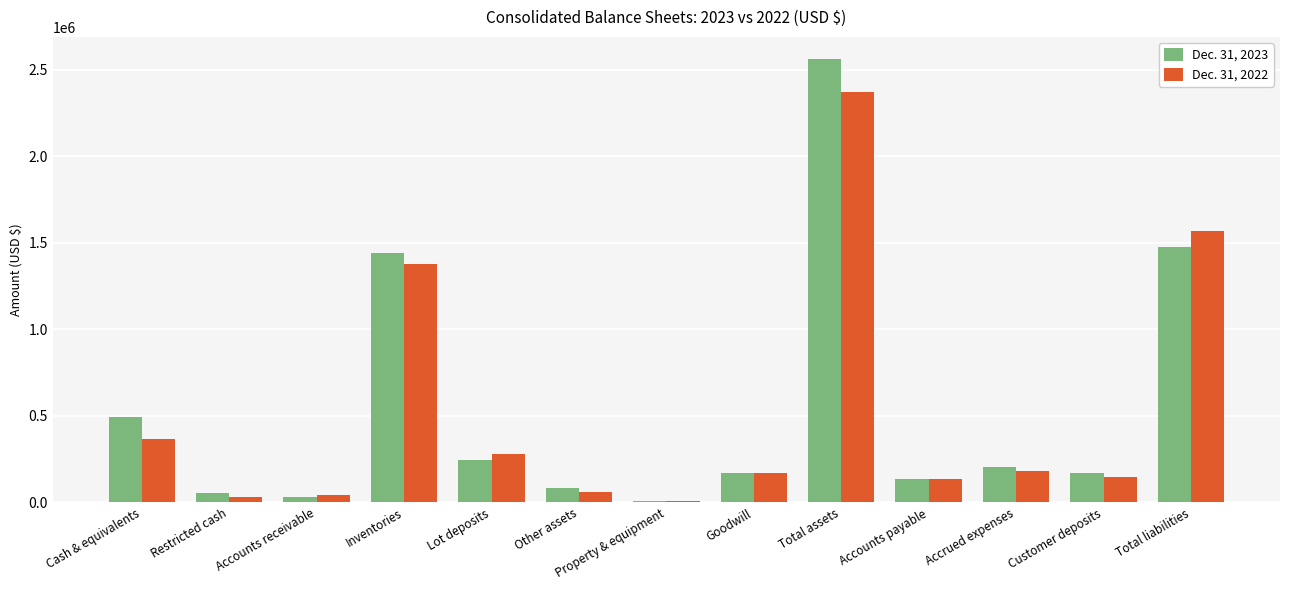

True or false: Dec. 31, 2023 has a value of 172574 at Customer deposits.

True